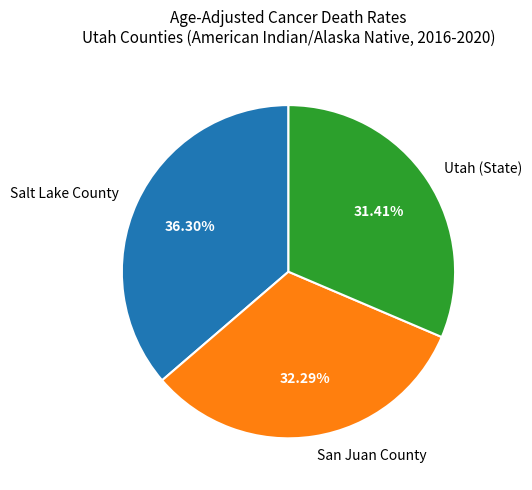

Is the sum of Utah (State) and Salt Lake County greater than half?

Yes